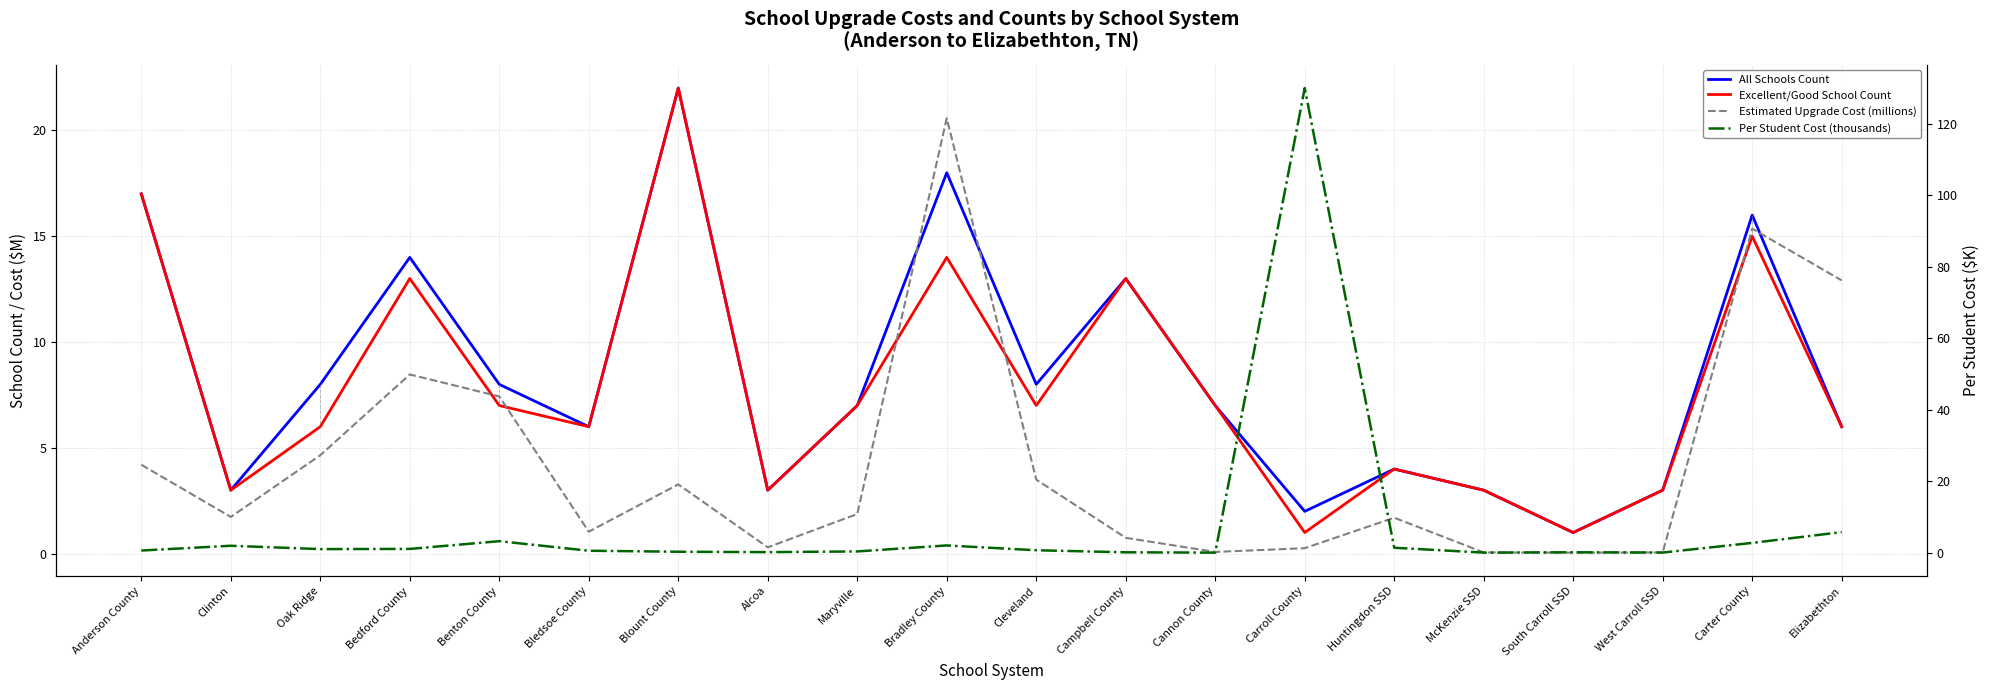

What is the maximum value shown in the chart?

130.0